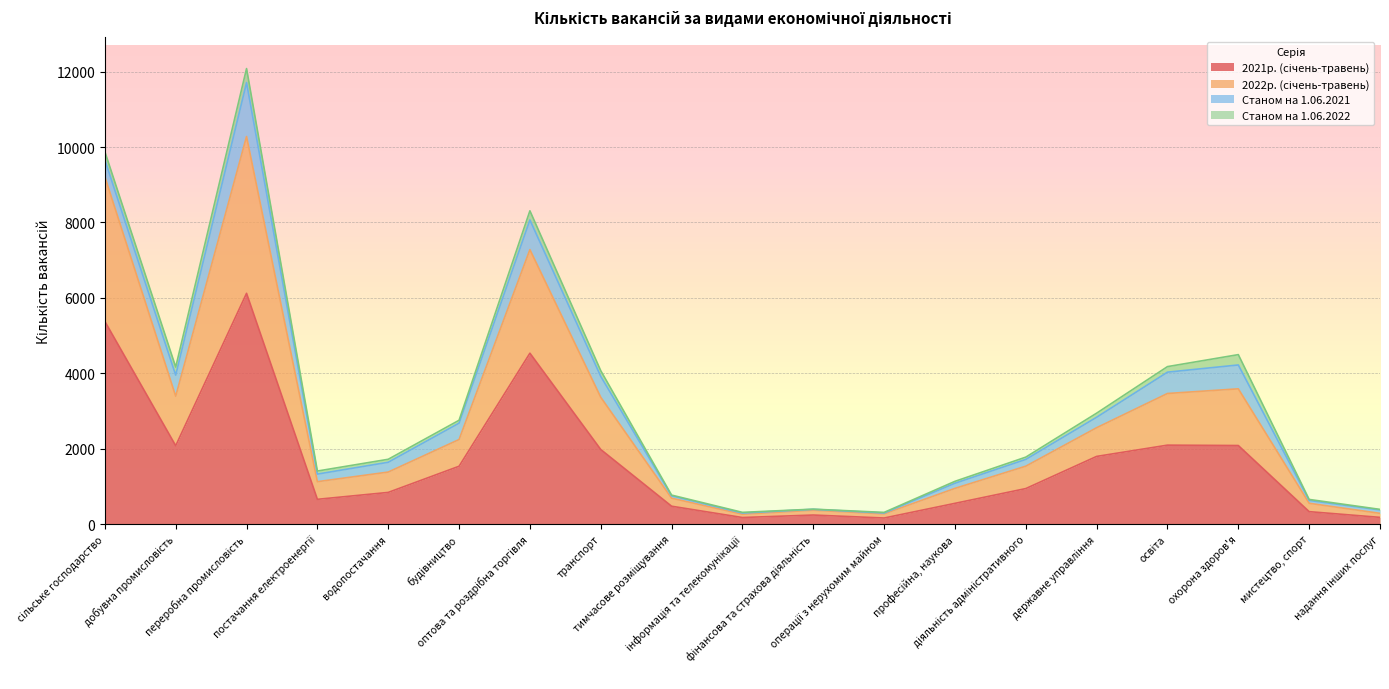

Does the chart display data point markers on the line(s)?

No